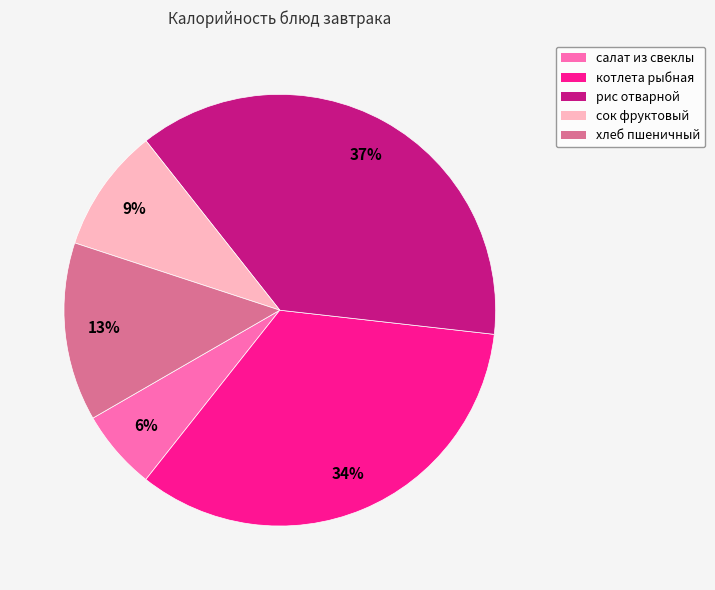

The сок фруктовый slice represents 21% of the pie. True or false?

False